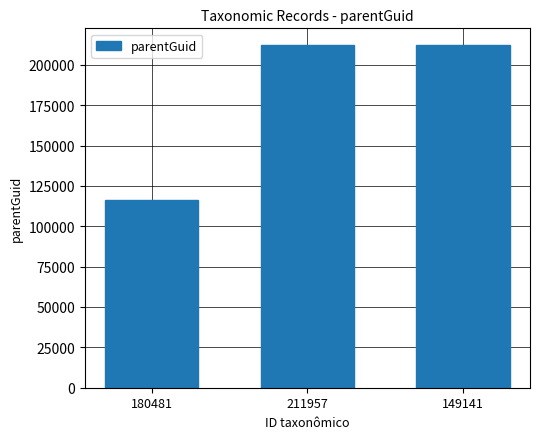

What is the greatest value displayed?

211973